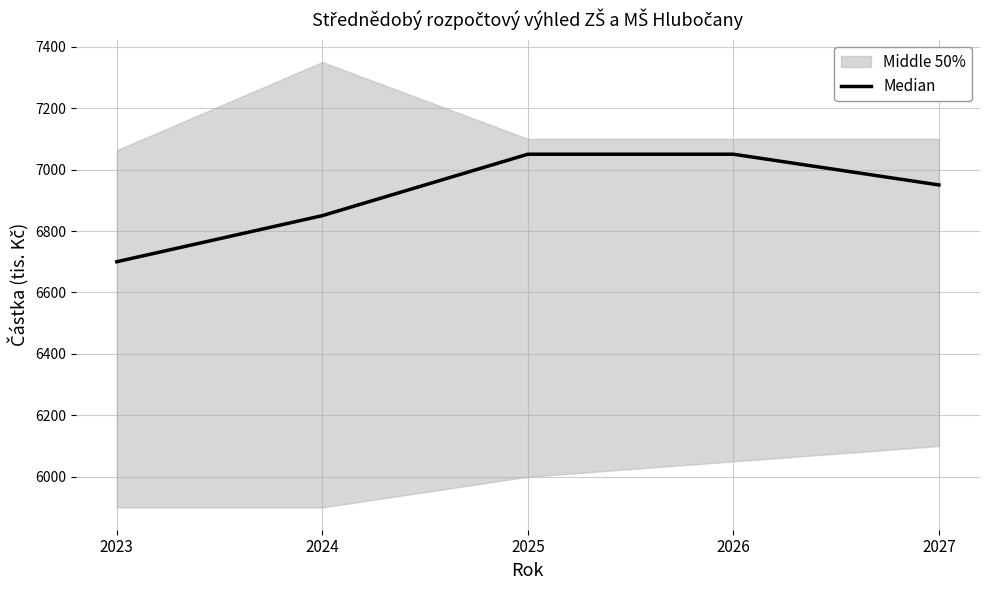

Rank the categories by value from lowest to highest.

2023, 2024, 2027, 2025, 2026